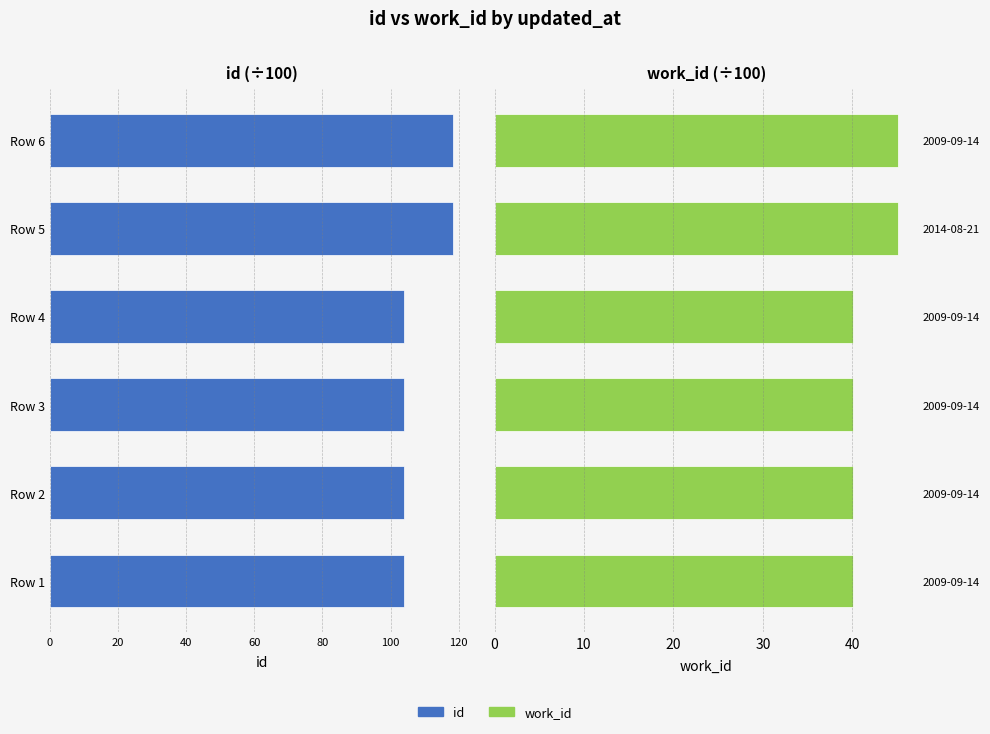

Is it true that work_id equals 57.2 at Row 4?

False